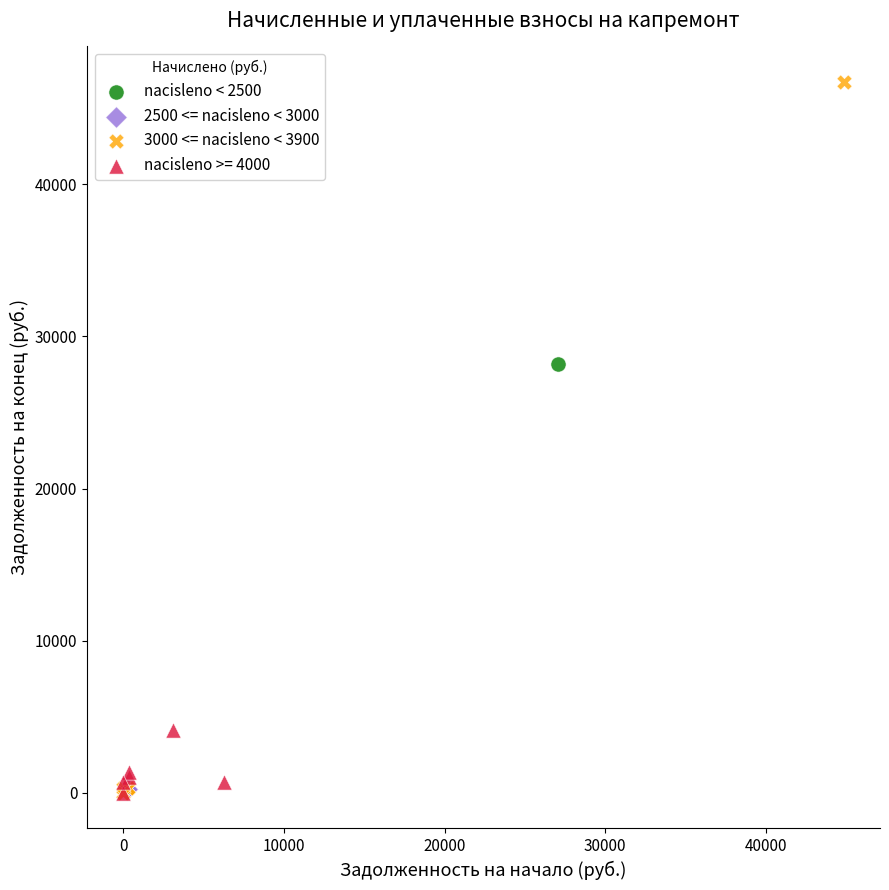

Which series contains the highest Y value?

3000 <= nacisleno < 3900